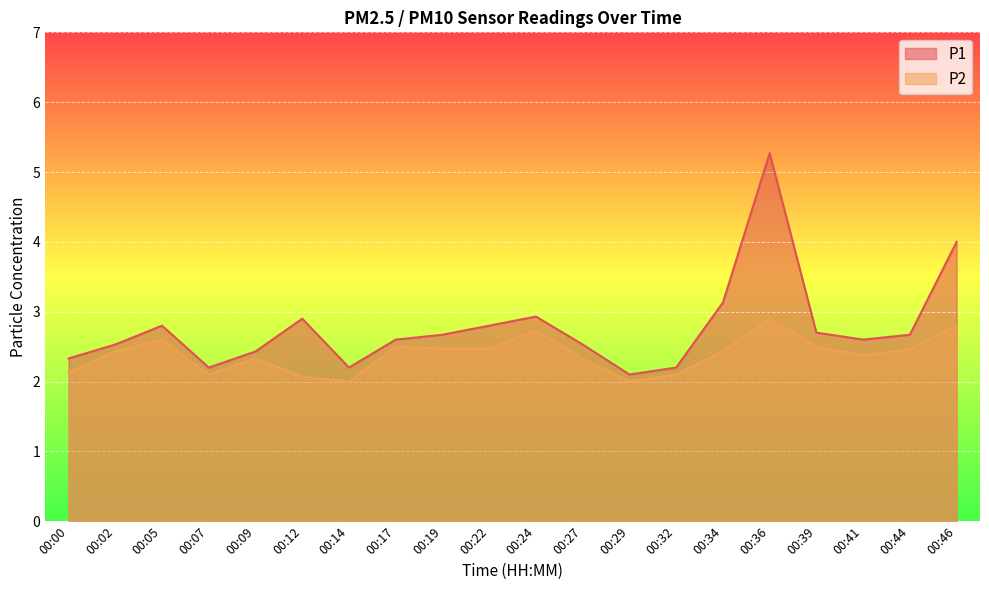

Between 00:12 and 00:44, which series saw the biggest shift?

P2